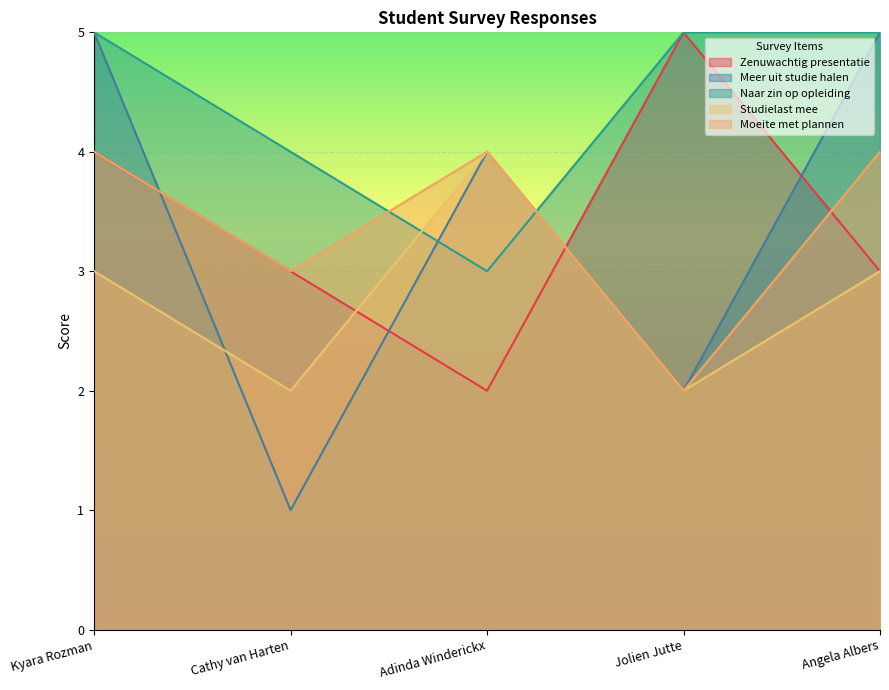

What is the value of the Zenuwachtig presentatie point at the 5th from the left?

3